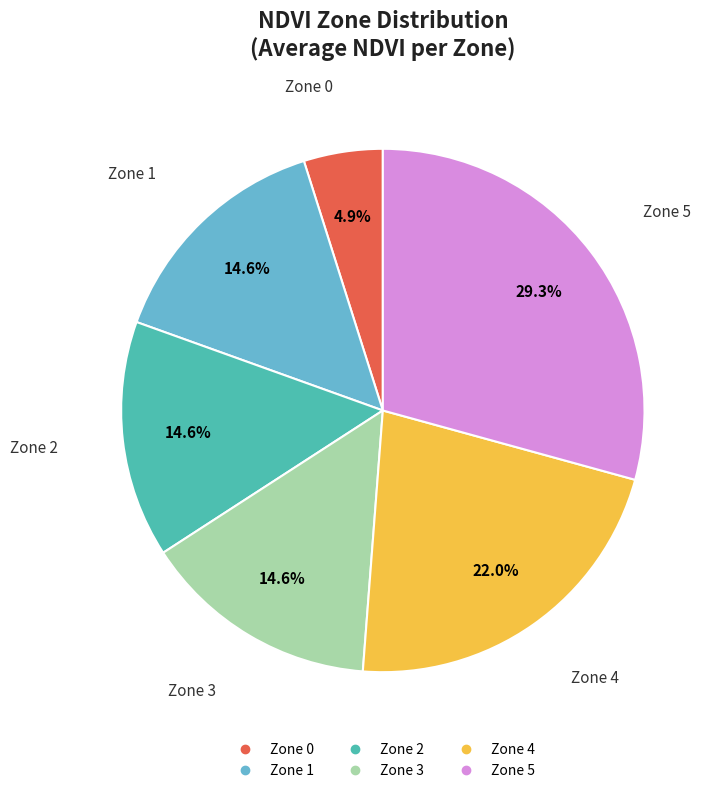

Is it true that Zone 4 is 29% of the pie?

False